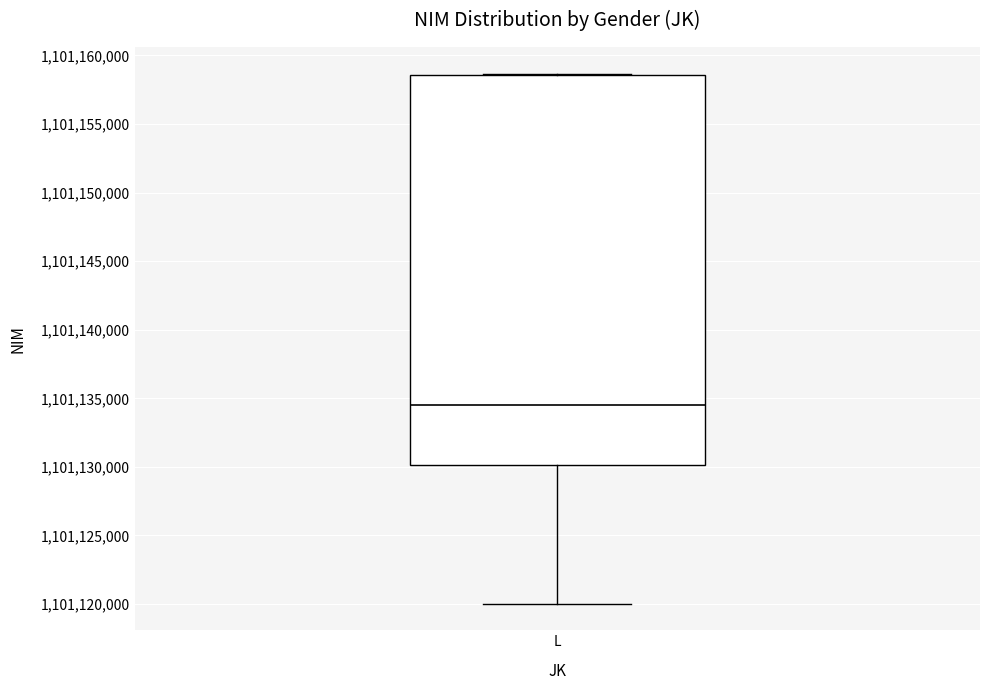

Transcribe this box plot: give where the median line is, the range the box spans, and where the two whiskers end, as read against the y-axis. The values are not printed on the chart, so give them approximately, as read against the axis.

median 1101134500, box 1101130000 to 1101158500, whiskers 1101120000 to 1101158500